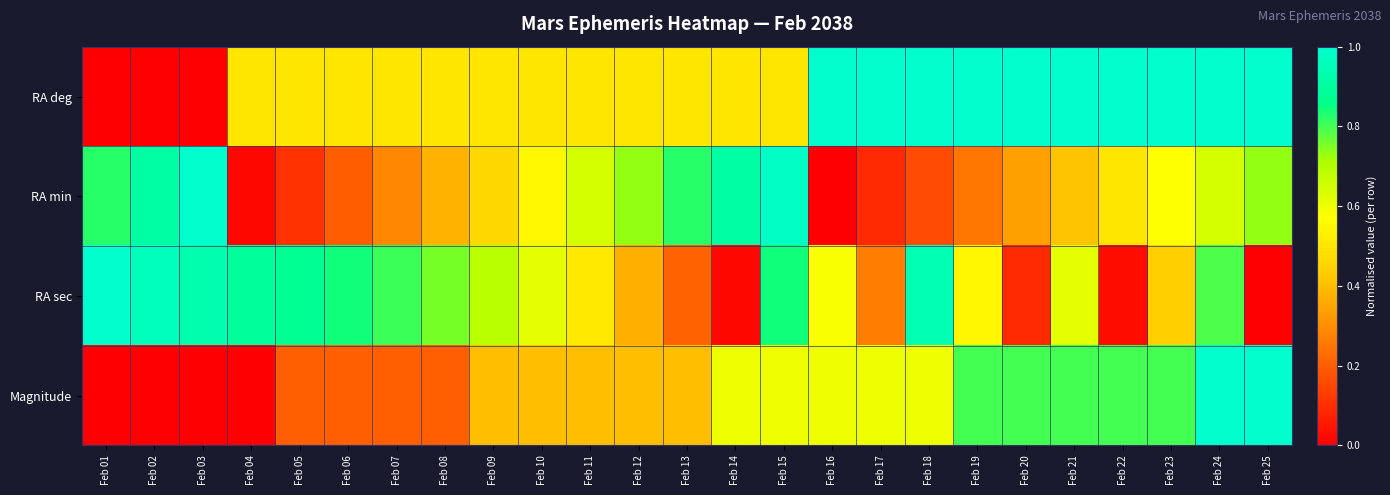

Reading left to right, list all the values displayed in this chart.

RA deg: Feb 01=0.0	Feb 02=0.0	Feb 03=0.0	Feb 04=0.5	Feb 05=0.5	Feb 06=0.5	Feb 07=0.5	Feb 08=0.5	Feb 09=0.5	Feb 10=0.5	Feb 11=0.5	Feb 12=0.5	Feb 13=0.5	Feb 14=0.5	Feb 15=0.5	Feb 16=1.0	Feb 17=1.0	Feb 18=1.0	Feb 19=1.0	Feb 20=1.0	Feb 21=1.0	Feb 22=1.0	Feb 23=1.0	Feb 24=1.0	Feb 25=1.0
RA min: Feb 01=0.8	Feb 02=0.9	Feb 03=1.0	Feb 04=0.0	Feb 05=0.1	Feb 06=0.2	Feb 07=0.3	Feb 08=0.4	Feb 09=0.5	Feb 10=0.6	Feb 11=0.6	Feb 12=0.7	Feb 13=0.8	Feb 14=0.9	Feb 15=1.0	Feb 16=0.0	Feb 17=0.1	Feb 18=0.2	Feb 19=0.2	Feb 20=0.3	Feb 21=0.4	Feb 22=0.5	Feb 23=0.6	Feb 24=0.6	Feb 25=0.7
RA sec: Feb 01=1.0	Feb 02=1.0	Feb 03=0.9	Feb 04=0.9	Feb 05=0.9	Feb 06=0.8	Feb 07=0.8	Feb 08=0.8	Feb 09=0.7	Feb 10=0.6	Feb 11=0.5	Feb 12=0.4	Feb 13=0.2	Feb 14=0.0	Feb 15=0.8	Feb 16=0.6	Feb 17=0.3	Feb 18=0.9	Feb 19=0.5	Feb 20=0.1	Feb 21=0.6	Feb 22=0.0	Feb 23=0.4	Feb 24=0.8	Feb 25=0.0
Magnitude: Feb 01=0.0	Feb 02=0.0	Feb 03=0.0	Feb 04=0.0	Feb 05=0.2	Feb 06=0.2	Feb 07=0.2	Feb 08=0.2	Feb 09=0.4	Feb 10=0.4	Feb 11=0.4	Feb 12=0.4	Feb 13=0.4	Feb 14=0.6	Feb 15=0.6	Feb 16=0.6	Feb 17=0.6	Feb 18=0.6	Feb 19=0.8	Feb 20=0.8	Feb 21=0.8	Feb 22=0.8	Feb 23=0.8	Feb 24=1.0	Feb 25=1.0